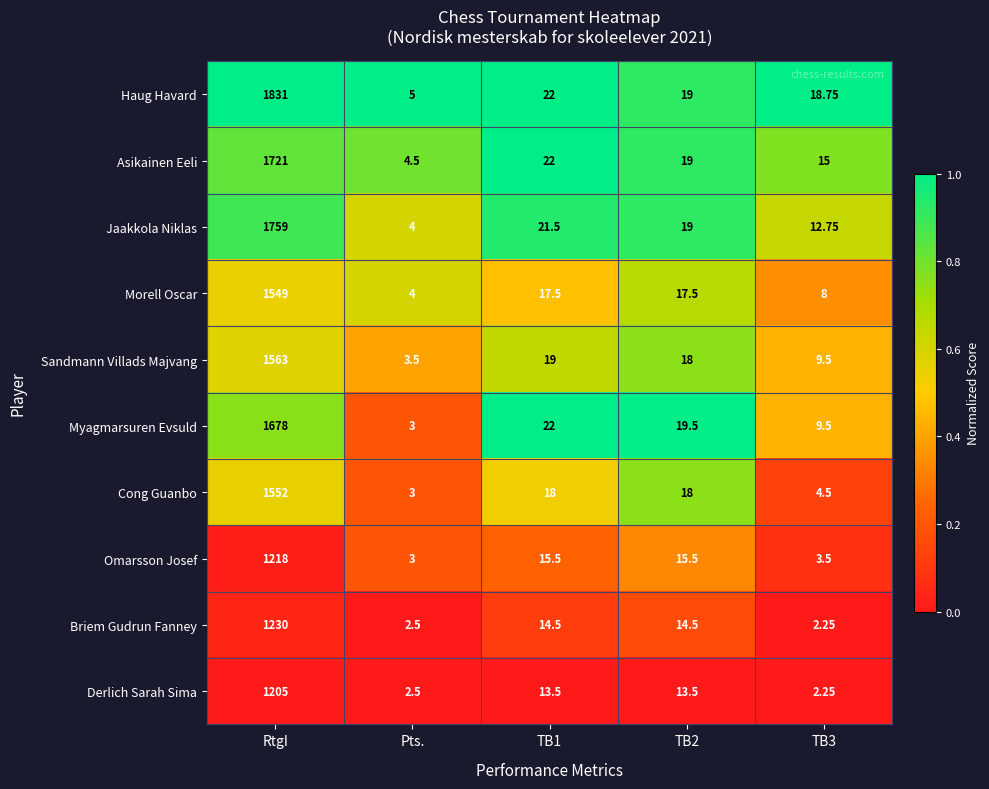

Which series has the largest total across all categories?

Haug Havard